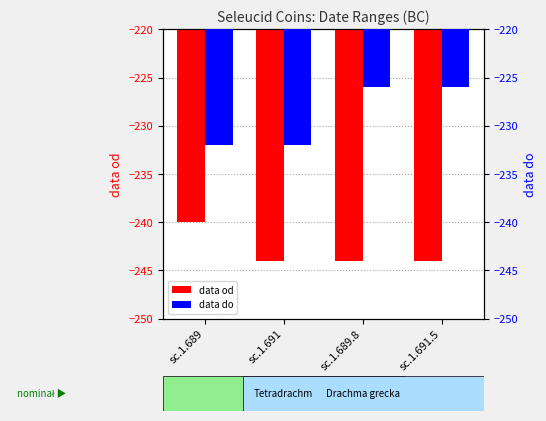

True or false: data od has a value of -240 at sc.1.689.

True